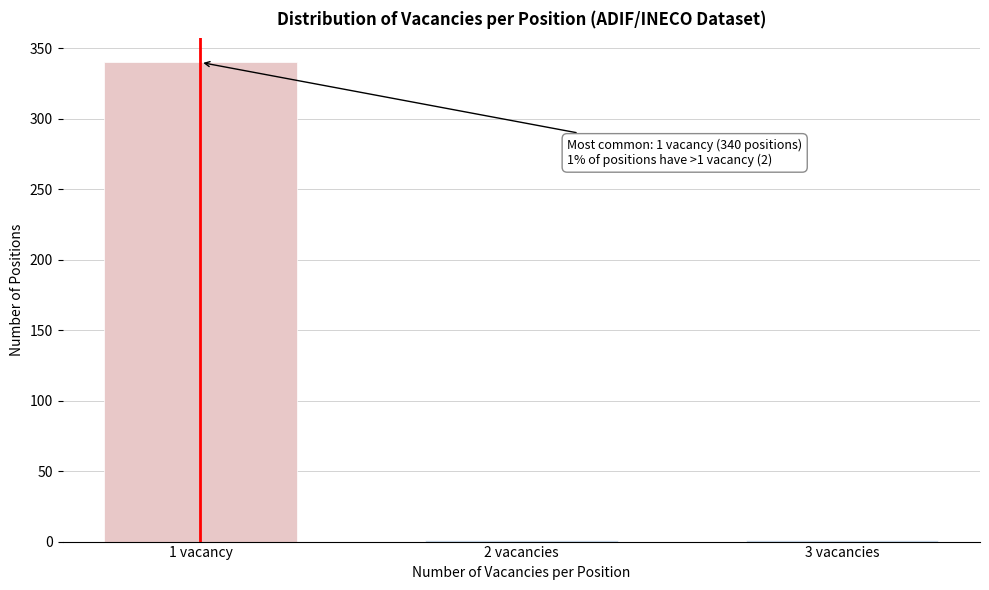

Reading left to right, list all the values displayed in this chart.

1 vacancy=340	2 vacancies=1	3 vacancies=1